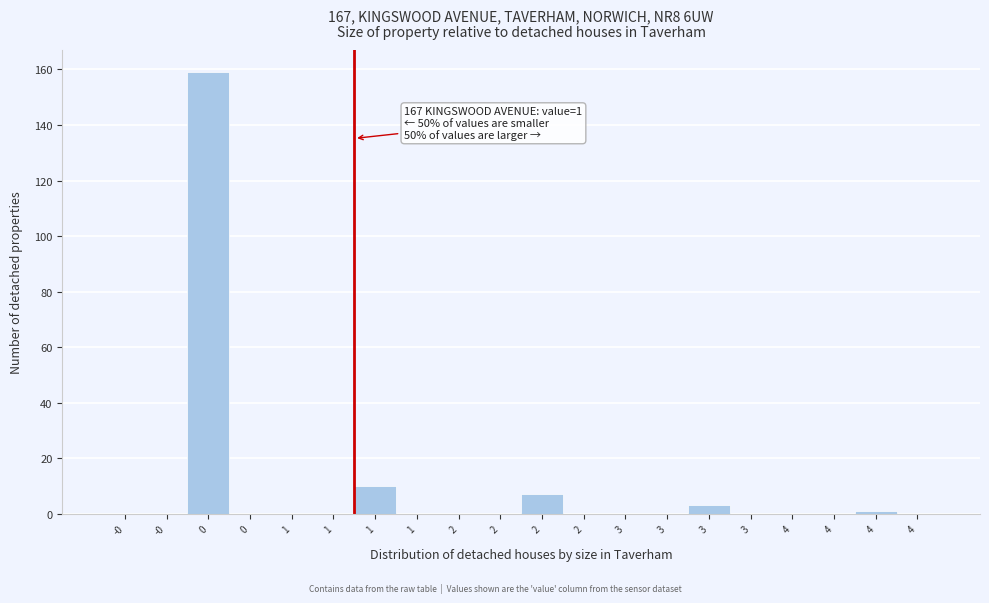

Are the bars horizontal?

No